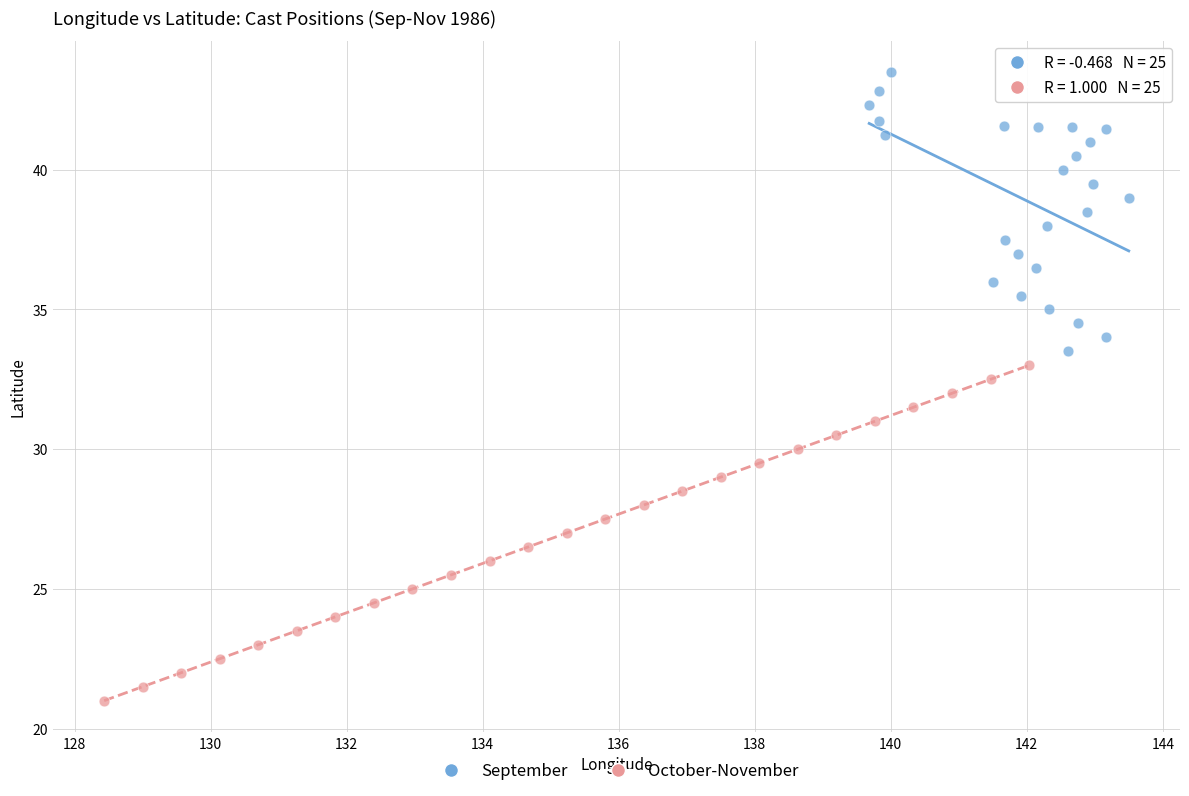

Which series contains the highest Y value?

September